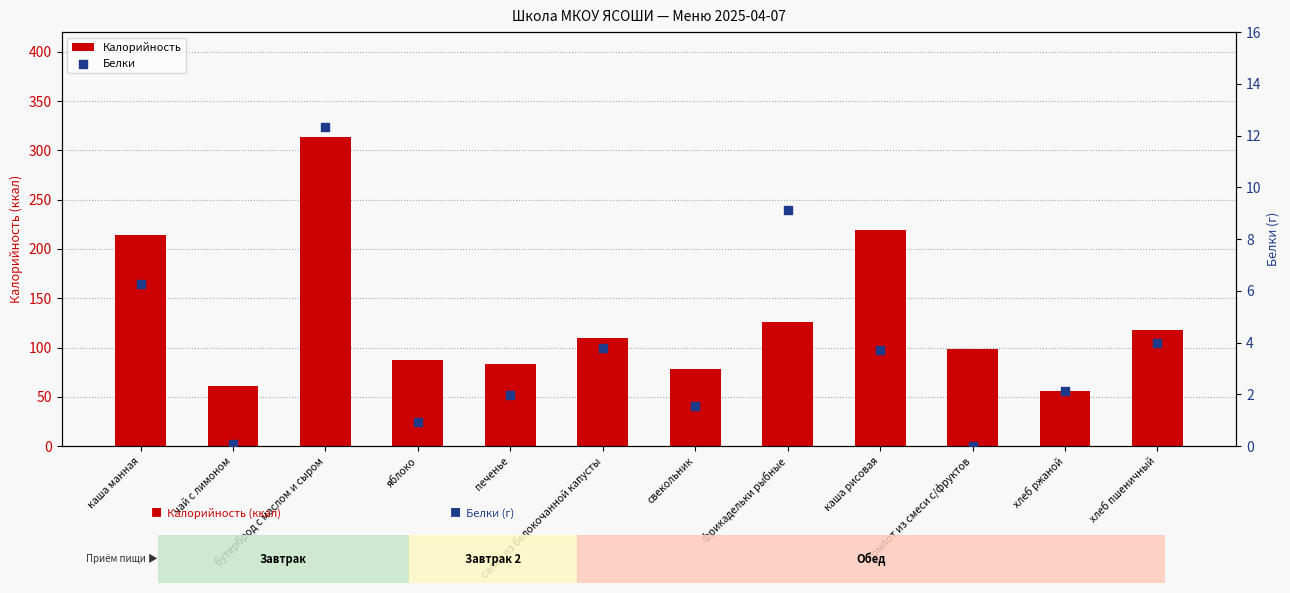

Which series reaches the minimum Y coordinate?

Белки